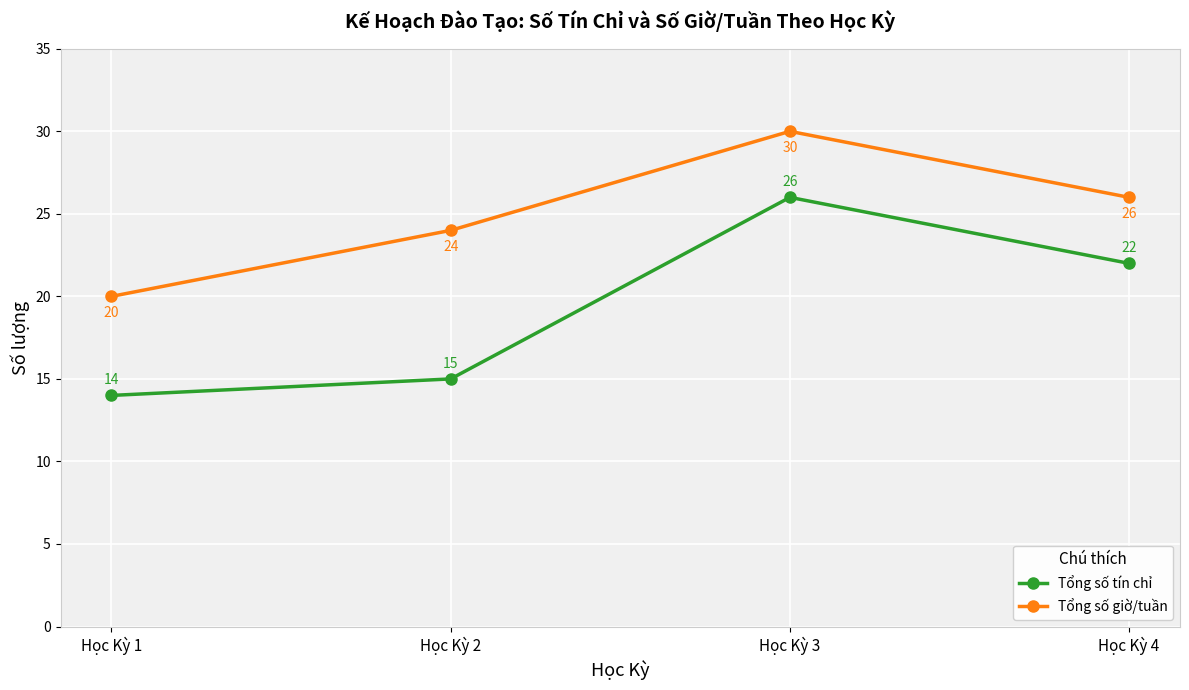

The value of Tổng số tín chỉ at Học Kỳ 1 is 14. True or false?

True